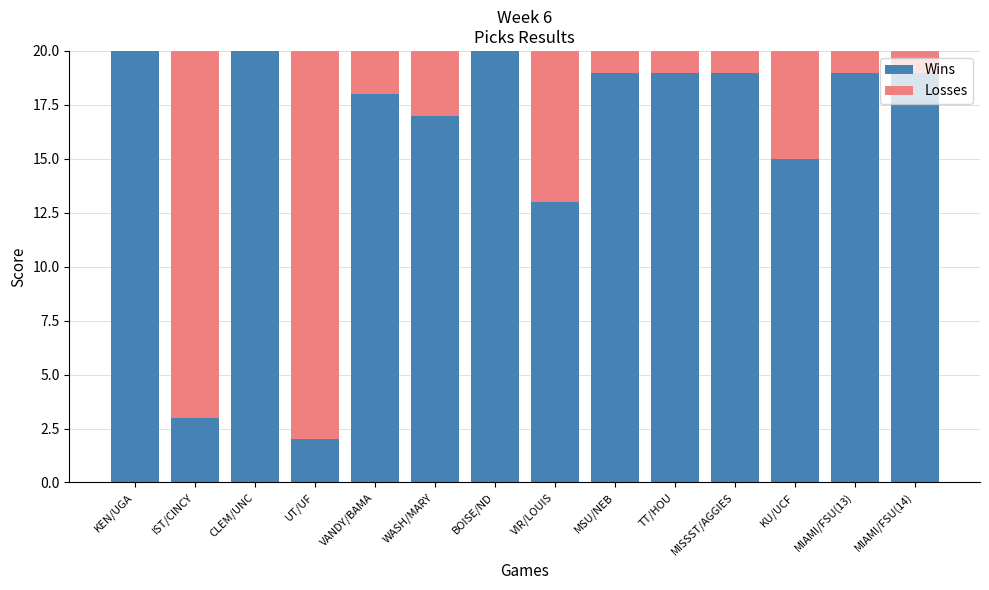

What is the sum of all Wins values?

223